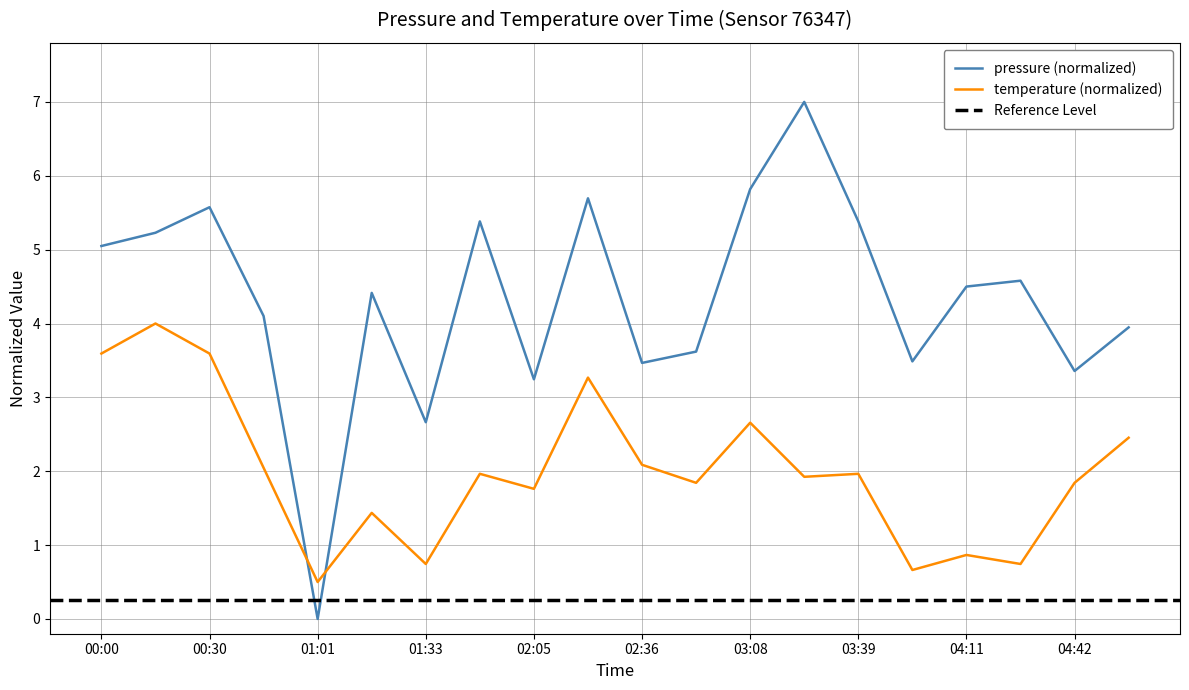

After their last crossing, which series has the higher values: temperature or pressure?

pressure